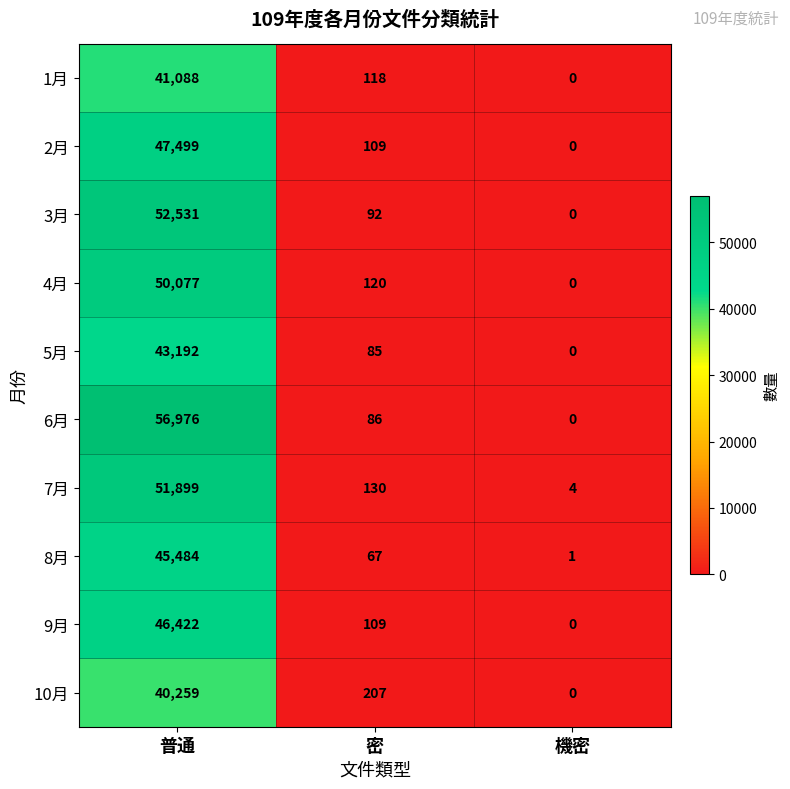

At which label is 7月 closest to 25951?

密